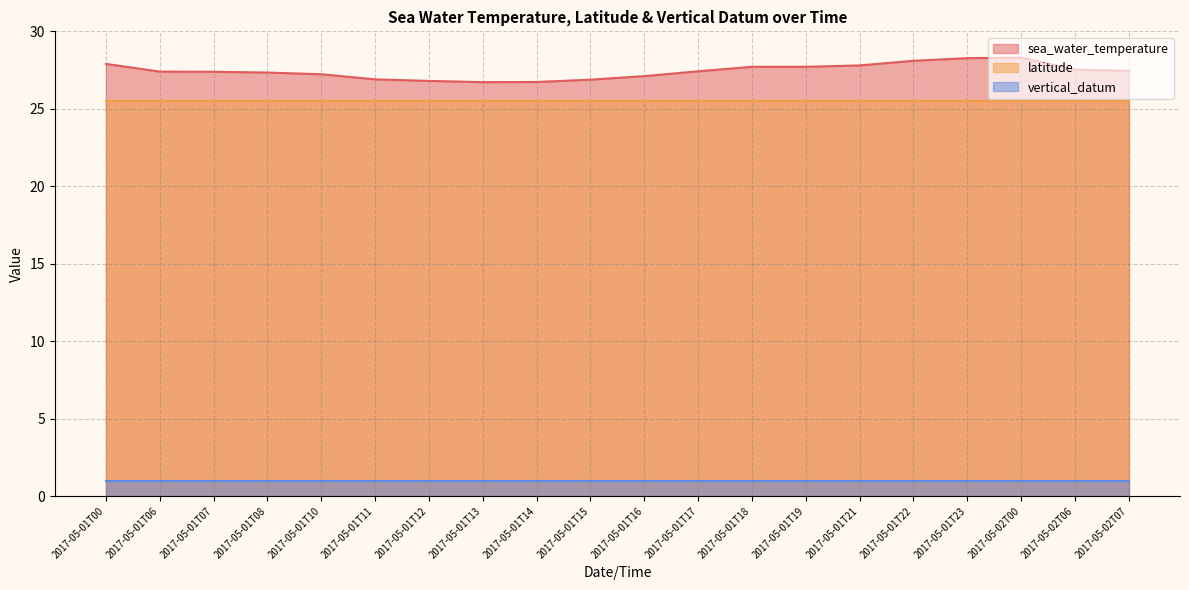

How many values in the sea_water_temperature series are below 27?

5